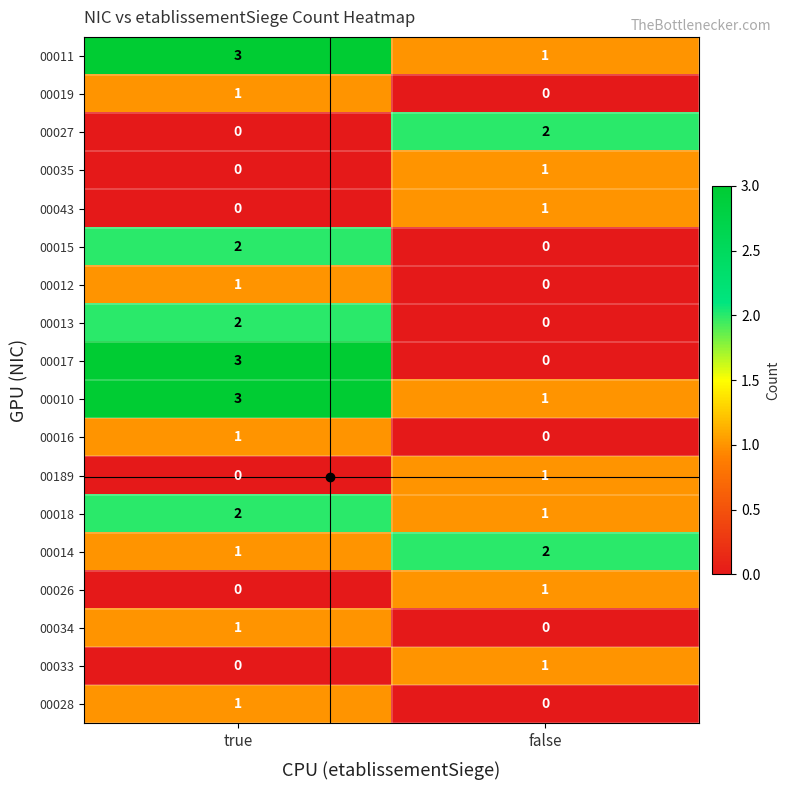

True or false: 00019 has a value of 2 at true.

False